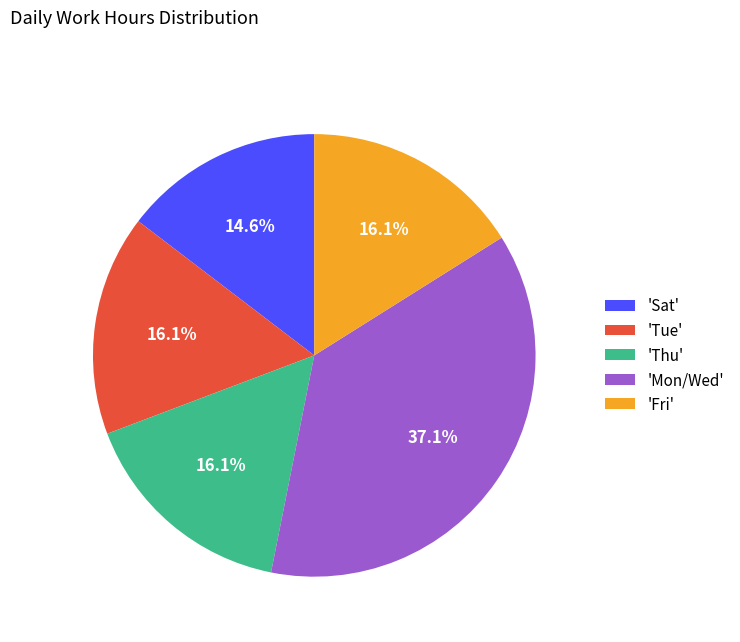

Which slice is the smallest?

'Sat'